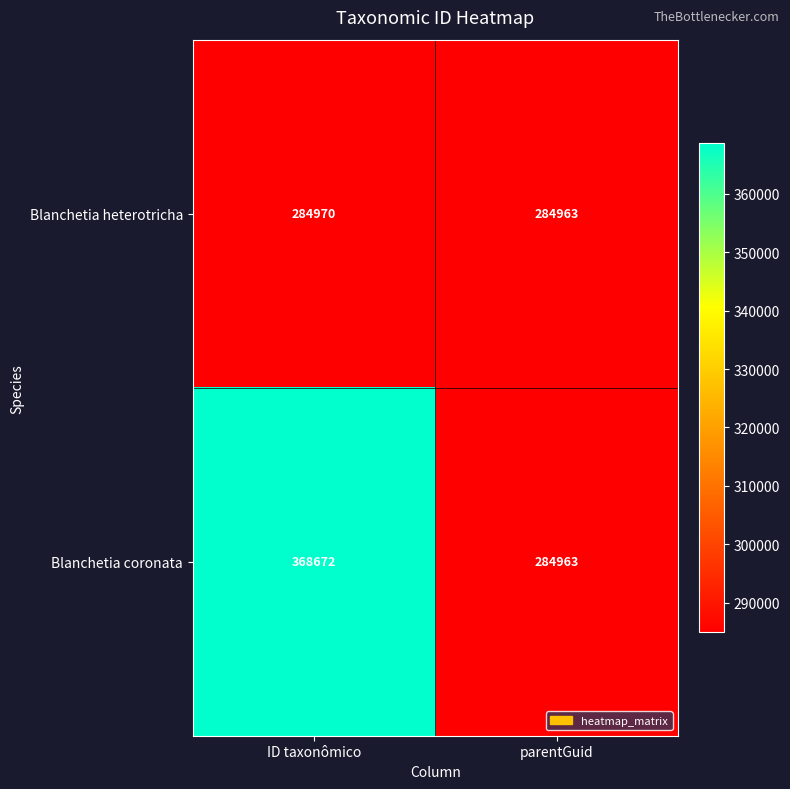

At how many categories does at least one series exceed 364834?

1